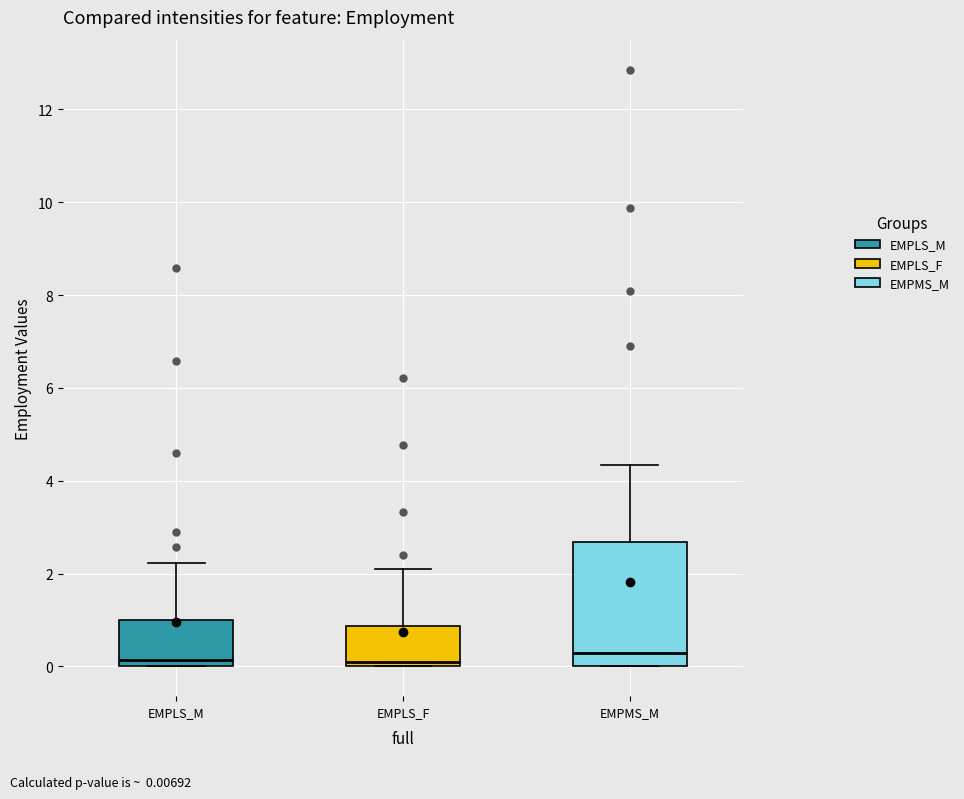

Reading left to right, read every box against the y-axis: the position of its median line, the range the box covers, and the ends of its whiskers. The values are not printed on the chart, so give them approximately, as read against the axis.

EMPLS_M: median 0.2, box 0.0 to 1.0, whiskers 0.0 to 2.2
EMPLS_F: median 0.0 (just above the box's lower edge), box 0.0 to 0.8, whiskers 0.0 to 2.0
EMPMS_M: median 0.2, box 0.0 to 2.6, whiskers 0.0 to 4.4